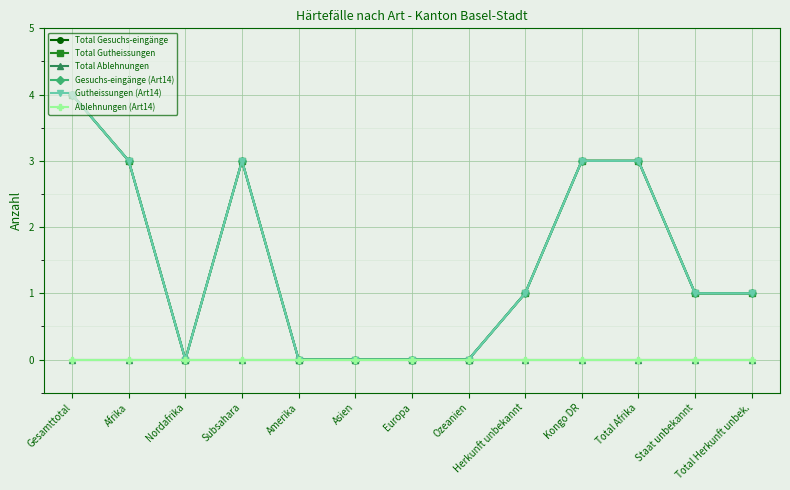

Reading left to right, what are all the values shown in this chart?

Total Gesuchs-eingänge: Gesamttotal=4	Afrika=3	Nordafrika=0	Subsahara=3	Amerika=0	Asien=0	Europa=0	Ozeanien=0	Herkunft unbekannt=1	Kongo DR=3	Total Afrika=3	Staat unbekannt=1	Total Herkunft unbek.=1
Total Gutheissungen: Gesamttotal=4	Afrika=3	Nordafrika=0	Subsahara=3	Amerika=0	Asien=0	Europa=0	Ozeanien=0	Herkunft unbekannt=1	Kongo DR=3	Total Afrika=3	Staat unbekannt=1	Total Herkunft unbek.=1
Total Ablehnungen: Gesamttotal=0	Afrika=0	Nordafrika=0	Subsahara=0	Amerika=0	Asien=0	Europa=0	Ozeanien=0	Herkunft unbekannt=0	Kongo DR=0	Total Afrika=0	Staat unbekannt=0	Total Herkunft unbek.=0
Gesuchs-eingänge (Art14): Gesamttotal=4	Afrika=3	Nordafrika=0	Subsahara=3	Amerika=0	Asien=0	Europa=0	Ozeanien=0	Herkunft unbekannt=1	Kongo DR=3	Total Afrika=3	Staat unbekannt=1	Total Herkunft unbek.=1
Gutheissungen (Art14): Gesamttotal=4	Afrika=3	Nordafrika=0	Subsahara=3	Amerika=0	Asien=0	Europa=0	Ozeanien=0	Herkunft unbekannt=1	Kongo DR=3	Total Afrika=3	Staat unbekannt=1	Total Herkunft unbek.=1
Ablehnungen (Art14): Gesamttotal=0	Afrika=0	Nordafrika=0	Subsahara=0	Amerika=0	Asien=0	Europa=0	Ozeanien=0	Herkunft unbekannt=0	Kongo DR=0	Total Afrika=0	Staat unbekannt=0	Total Herkunft unbek.=0